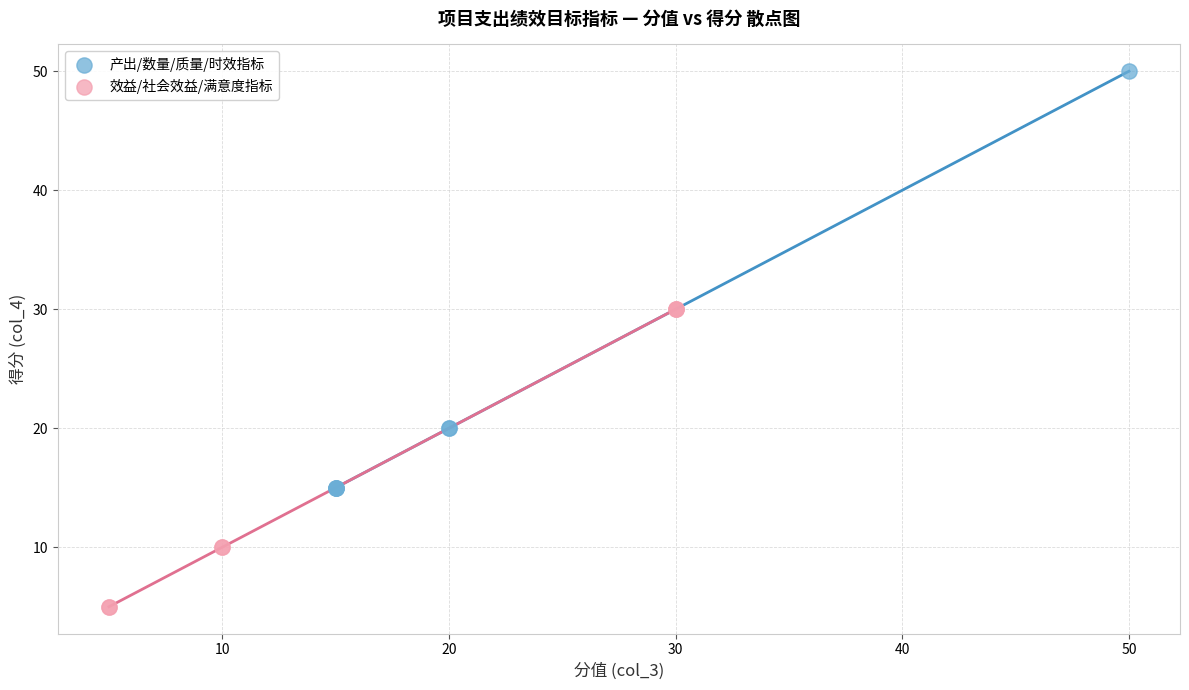

Which series contains the highest Y value?

产出/数量/质量/时效指标